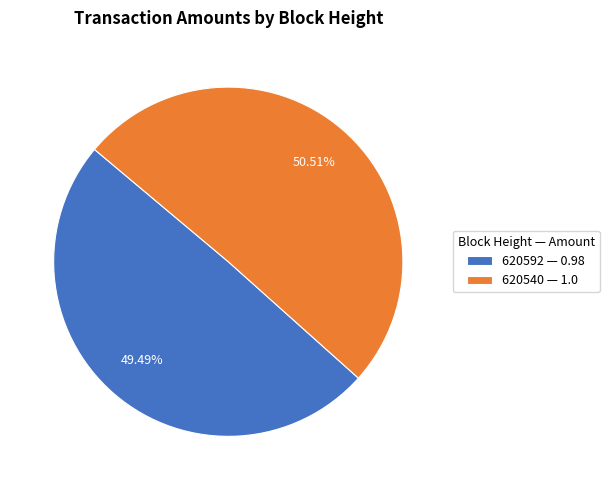

Rank the categories by value from lowest to highest.

620592, 620540